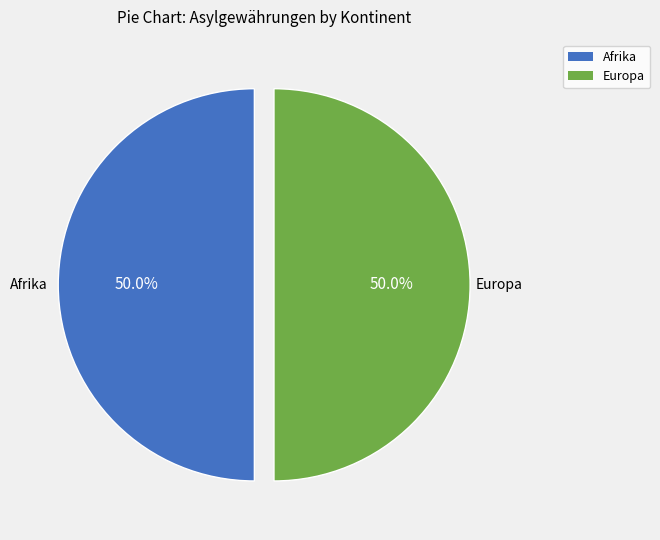

True or false: Afrika accounts for 43% of the total.

False